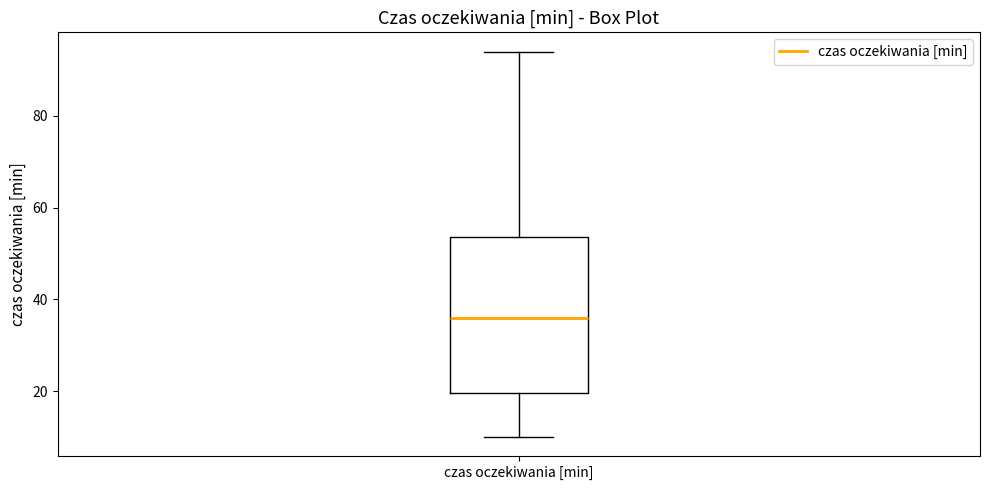

Where does the median line of the box for czas oczekiwania [min] sit on the y-axis? The values are not printed on the chart, so give them approximately, as read against the axis.

36